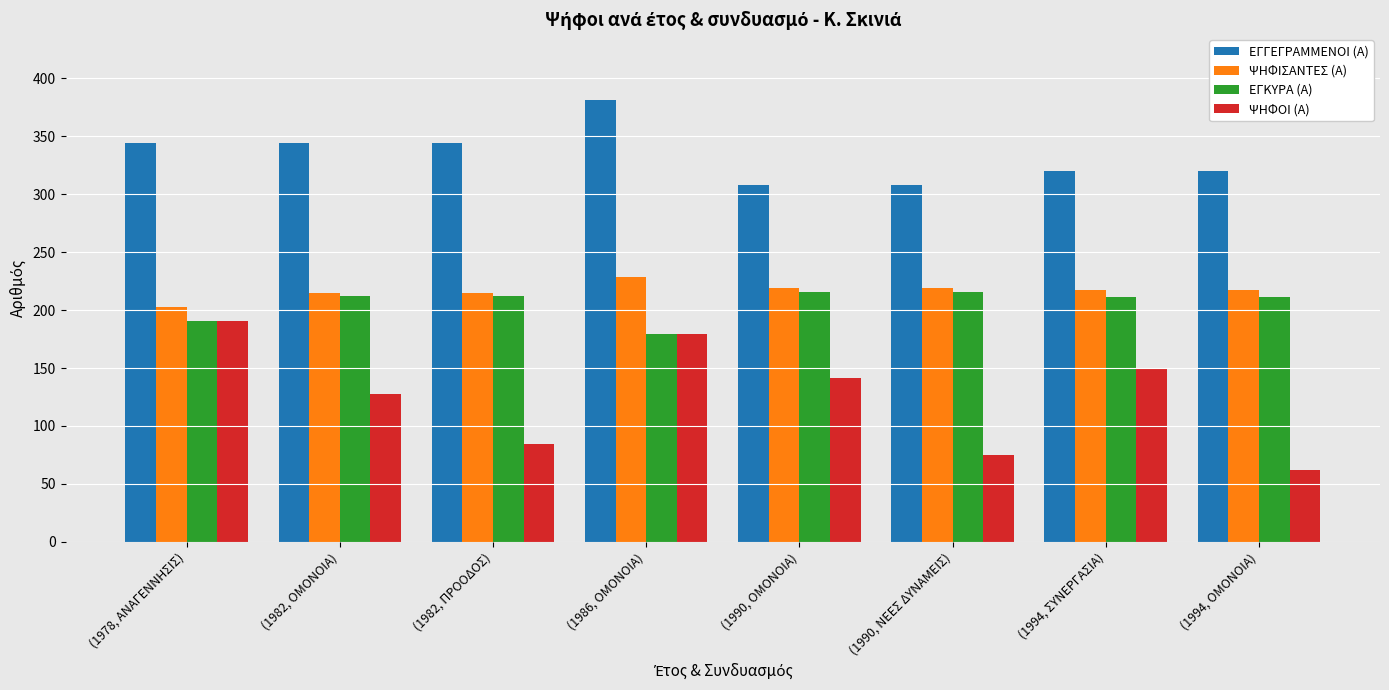

Between (1990, ΟΜΟΝΟΙΑ) and (1990, ΝΕΕΣ ΔΥΝΑΜΕΙΣ), which series saw the biggest shift?

ΨΗΦΟΙ (Α)